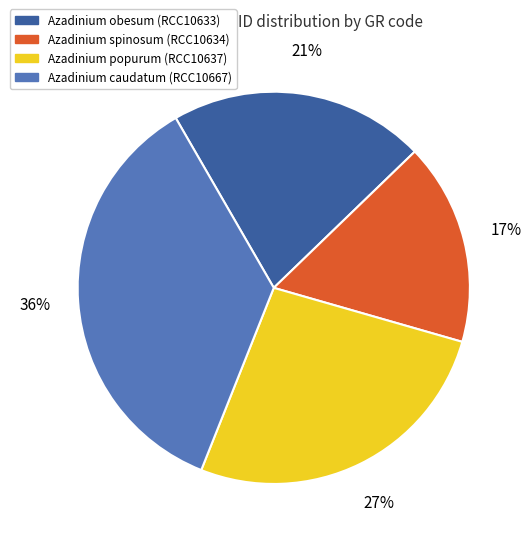

What percentage is the Azadinium popurum (RCC10637) slice, to the nearest percent?

27%